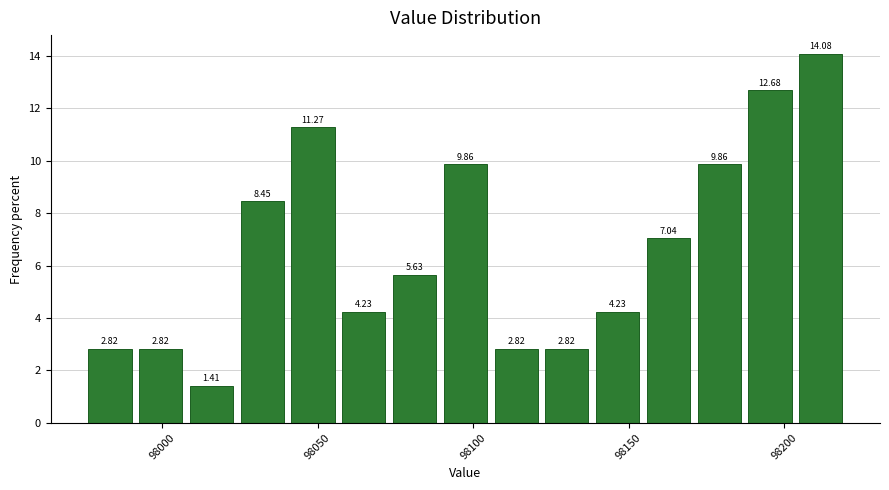

Around what value on the x-axis is the tallest bar? Give the approximate position of its centre, as read against the axis.

98210